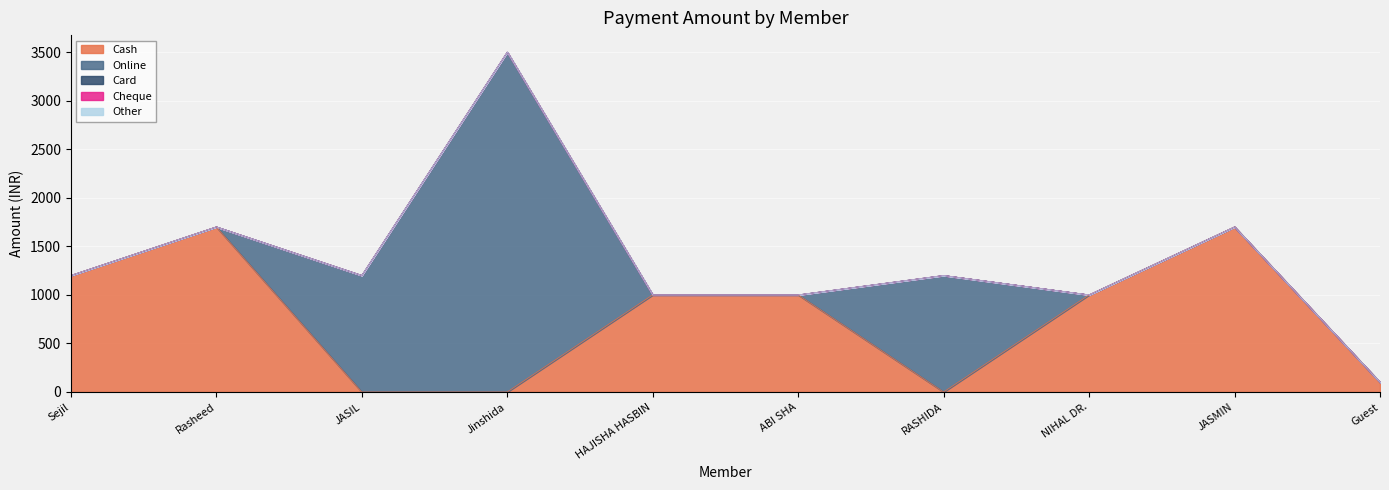

Which label corresponds to the largest value in the chart?

Jinshida